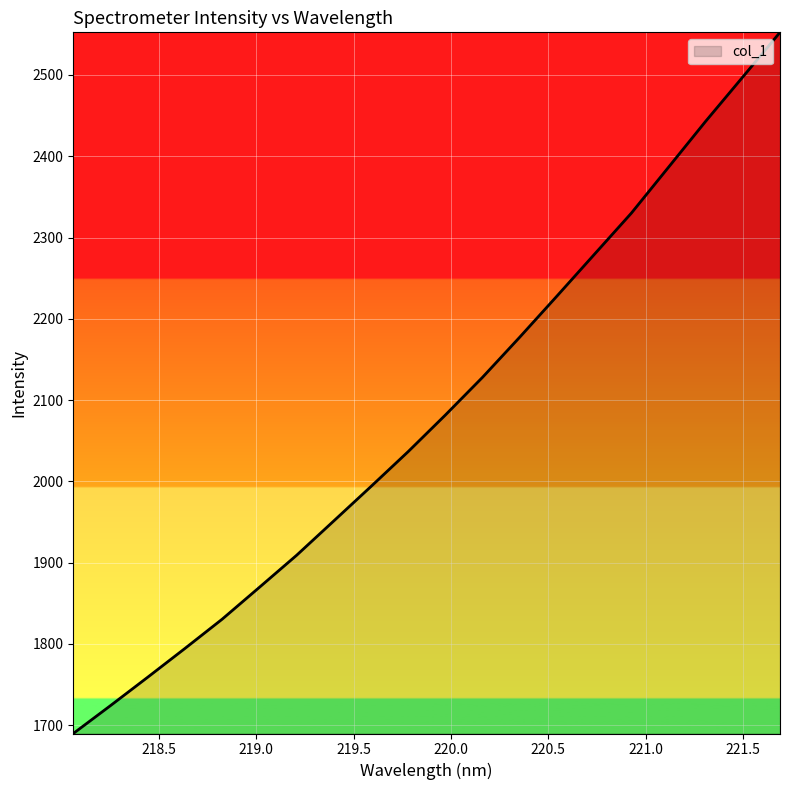

What is the maximum value shown in the chart?

2552.4